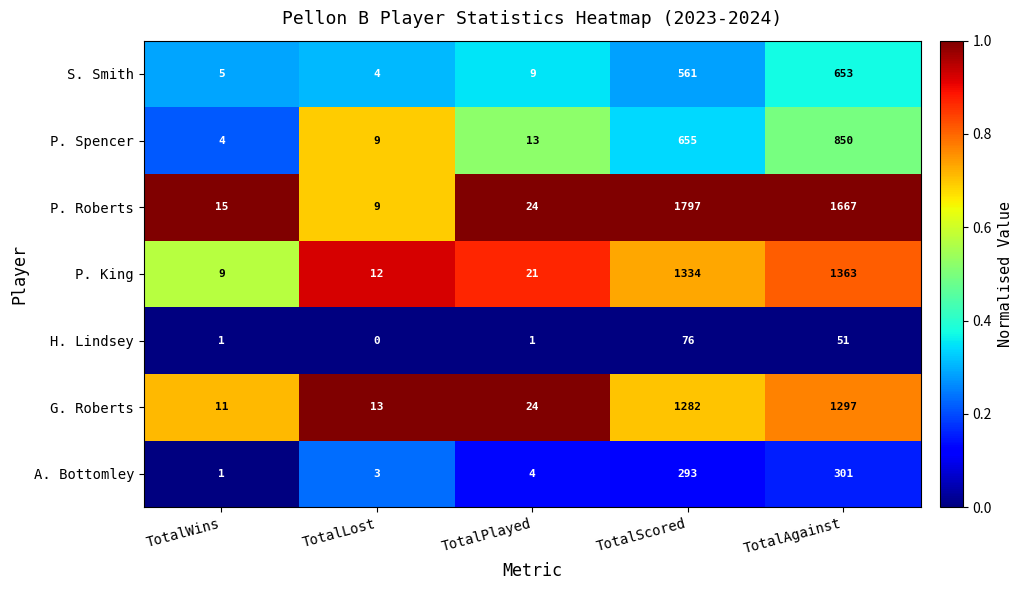

At how many categories does at least one series exceed 0?

5